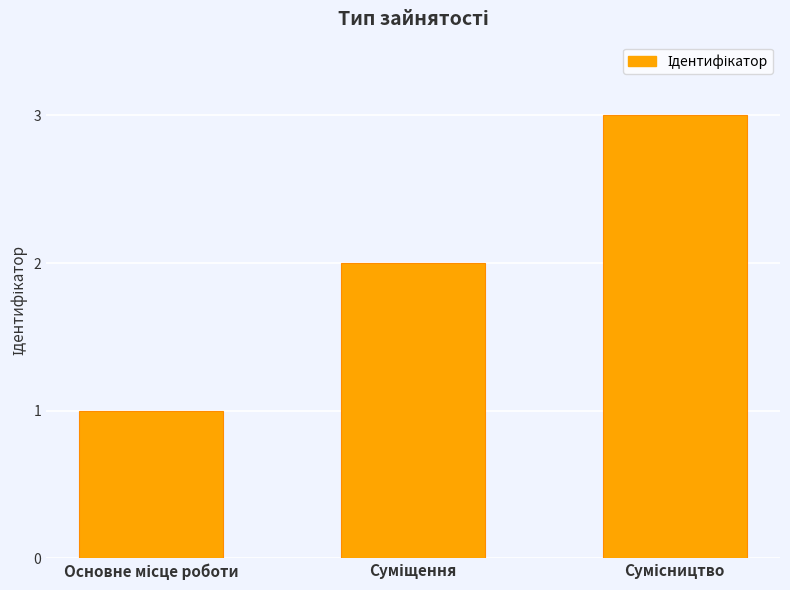

What is the sum of all values?

6